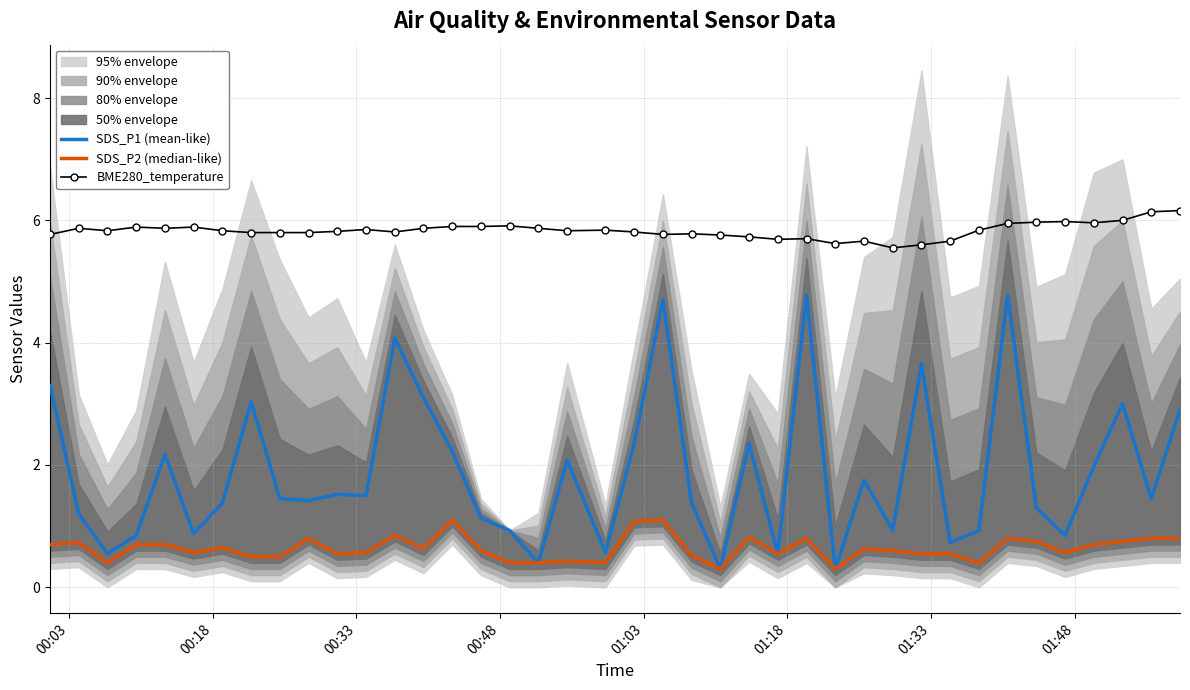

Reading left to right, what are all the values shown in this chart?

SDS_P1 (mean-like): 3.3	1.2	0.6	0.8	2.2	0.9	1.4	3.0	1.4	1.4	1.5	1.5	4.1	3.1	2.2	1.1	0.9	0.4	2.1	0.6	2.4	4.7	1.4	0.3	2.4	0.6	4.8	0.3	1.8	0.9	3.6	0.7	0.9	4.8	1.3	0.8	2.0	3.0	1.4	2.9
SDS_P2 (median-like): 0.7	0.7	0.4	0.7	0.7	0.6	0.7	0.5	0.5	0.8	0.6	0.6	0.8	0.6	1.1	0.6	0.4	0.4	0.4	0.4	1.1	1.1	0.5	0.3	0.8	0.6	0.8	0.3	0.6	0.6	0.6	0.6	0.4	0.8	0.8	0.6	0.7	0.8	0.8	0.8
BME280_temperature: 5.8	5.9	5.8	5.9	5.9	5.9	5.8	5.8	5.8	5.8	5.8	5.8	5.8	5.9	5.9	5.9	5.9	5.9	5.8	5.8	5.8	5.8	5.8	5.8	5.7	5.7	5.7	5.6	5.7	5.5	5.6	5.7	5.8	6.0	6.0	6.0	6.0	6.0	6.1	6.2